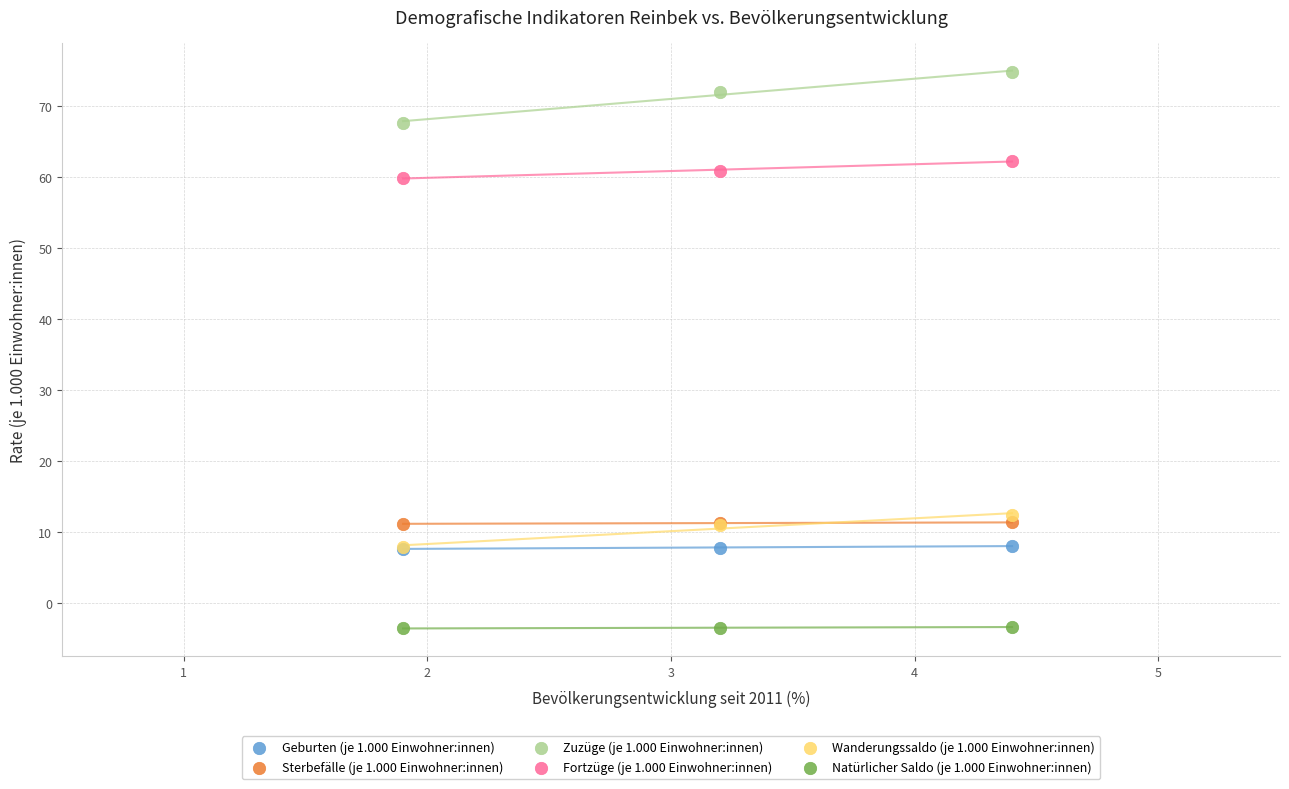

Across all series, what Y value is closest to 35?

12.4